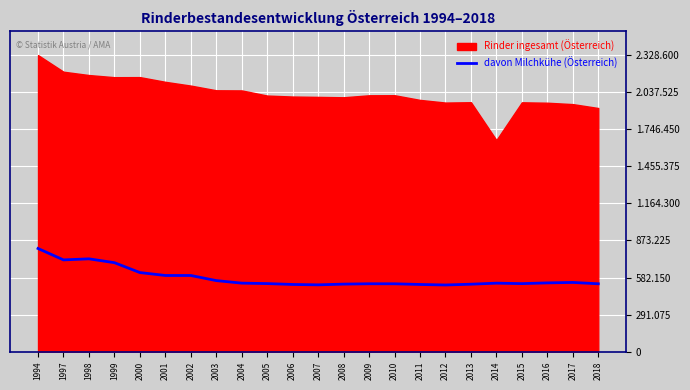

How many points are higher than both their immediate neighbors (excluding endpoints)?

4